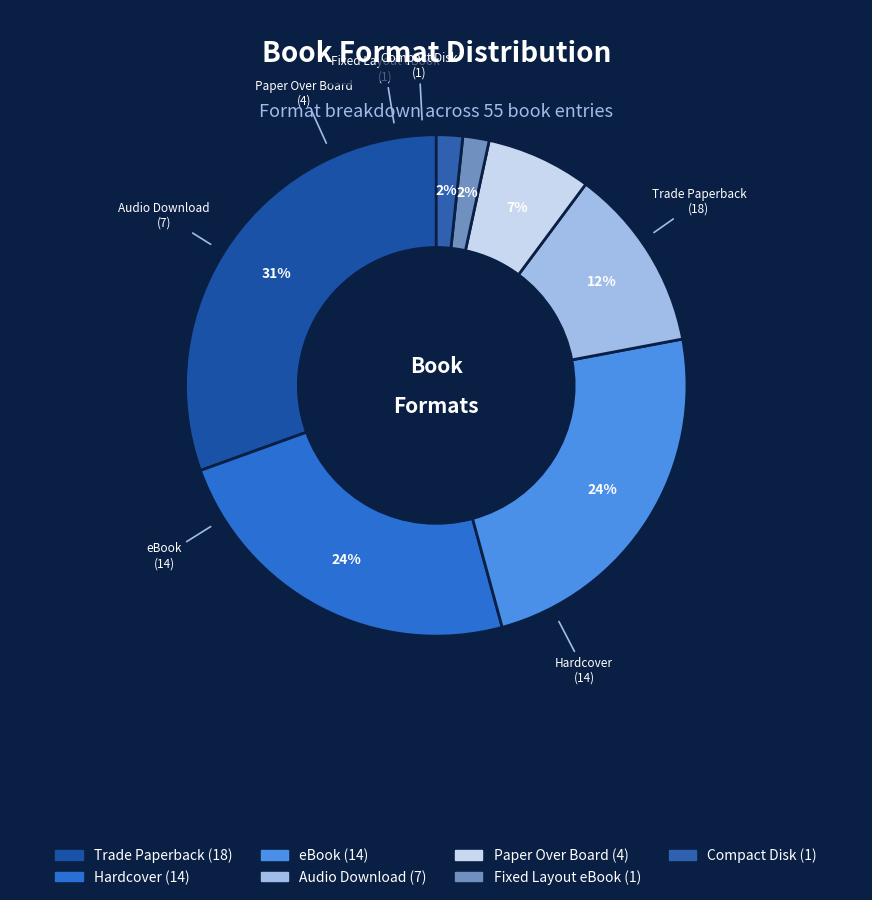

Approximately how many times larger is the value at Compact Disk compared to Fixed Layout eBook?

1.0